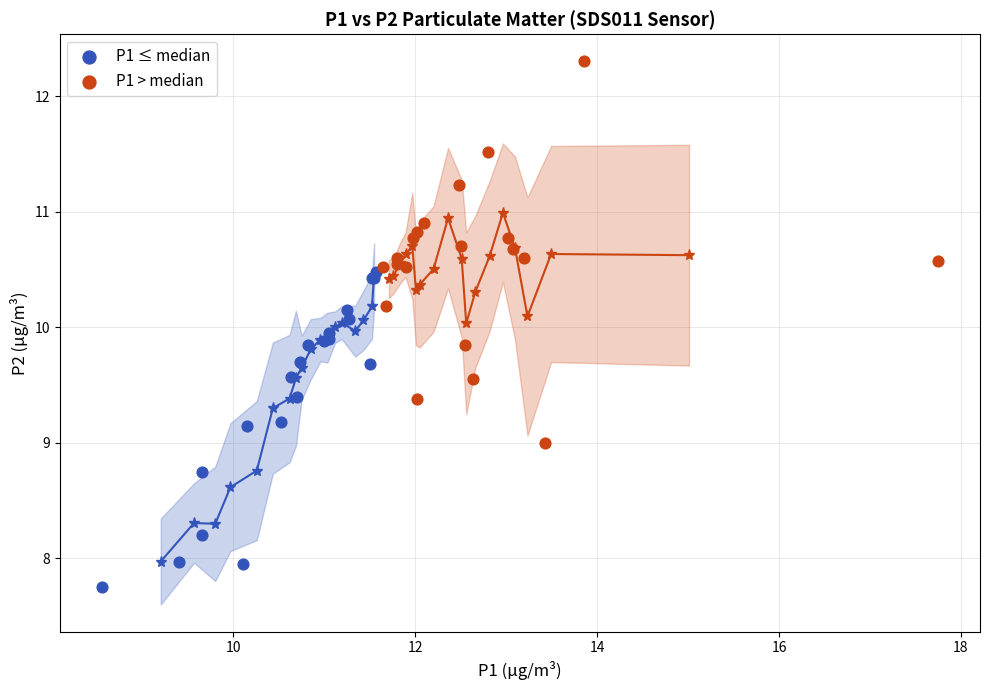

Which series reaches the minimum Y coordinate?

P1 ≤ median